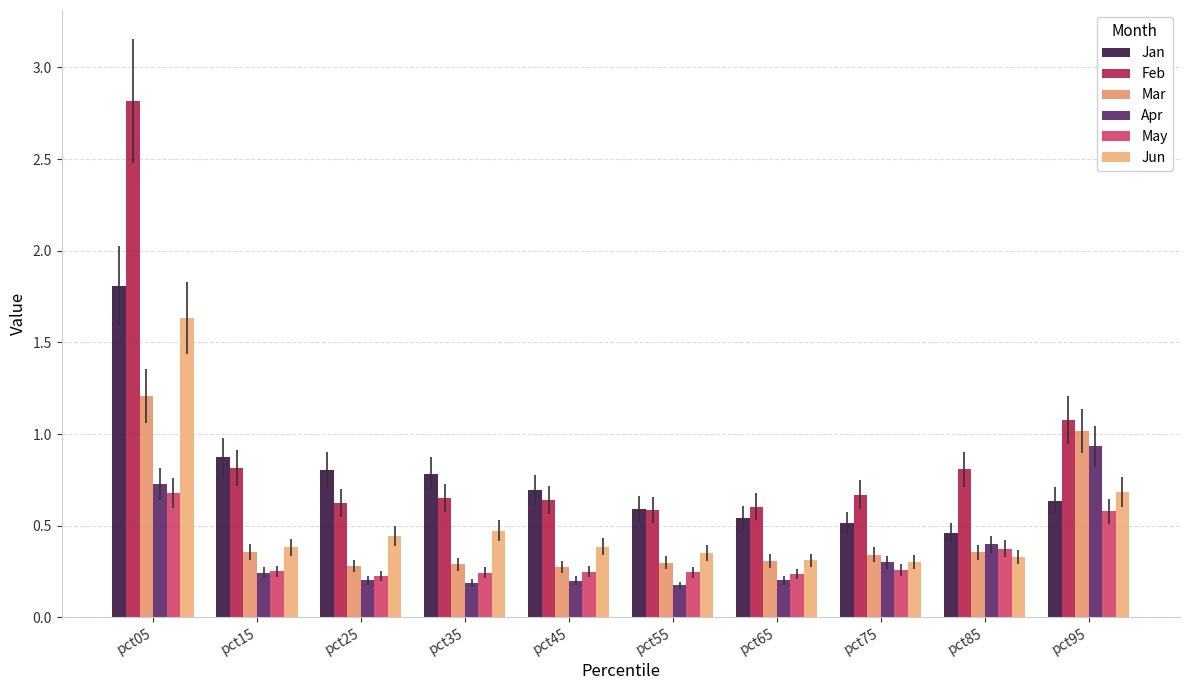

How many groups of bars are there?

10